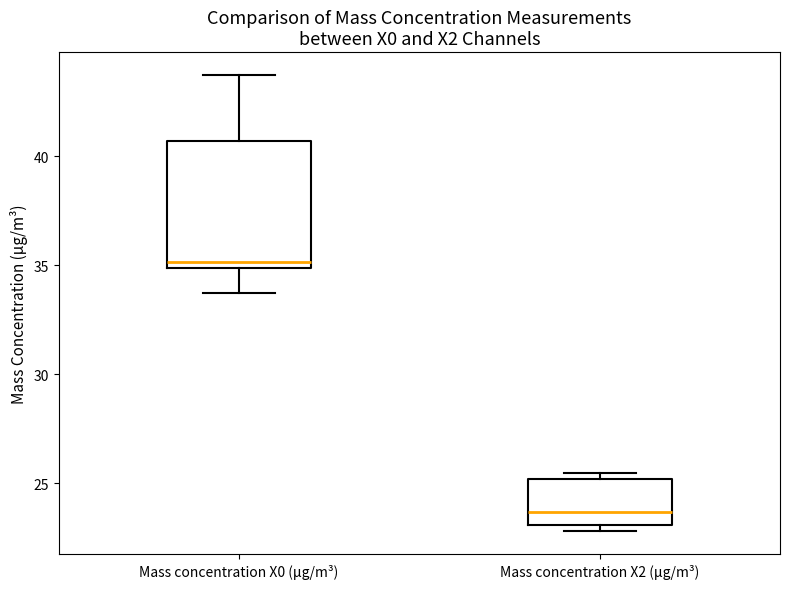

Reading left to right, read every box against the y-axis: the position of its median line, the range the box covers, and the ends of its whiskers. The values are not printed on the chart, so give them approximately, as read against the axis.

Mass concentration X0 (μg/m³): median 35.0 (just above the box's lower edge), box 35.0 to 40.5, whiskers 33.5 to 43.5
Mass concentration X2 (μg/m³): median 23.5, box 23.0 to 25.0, whiskers 23.0 (just below the box's lower edge) to 25.5